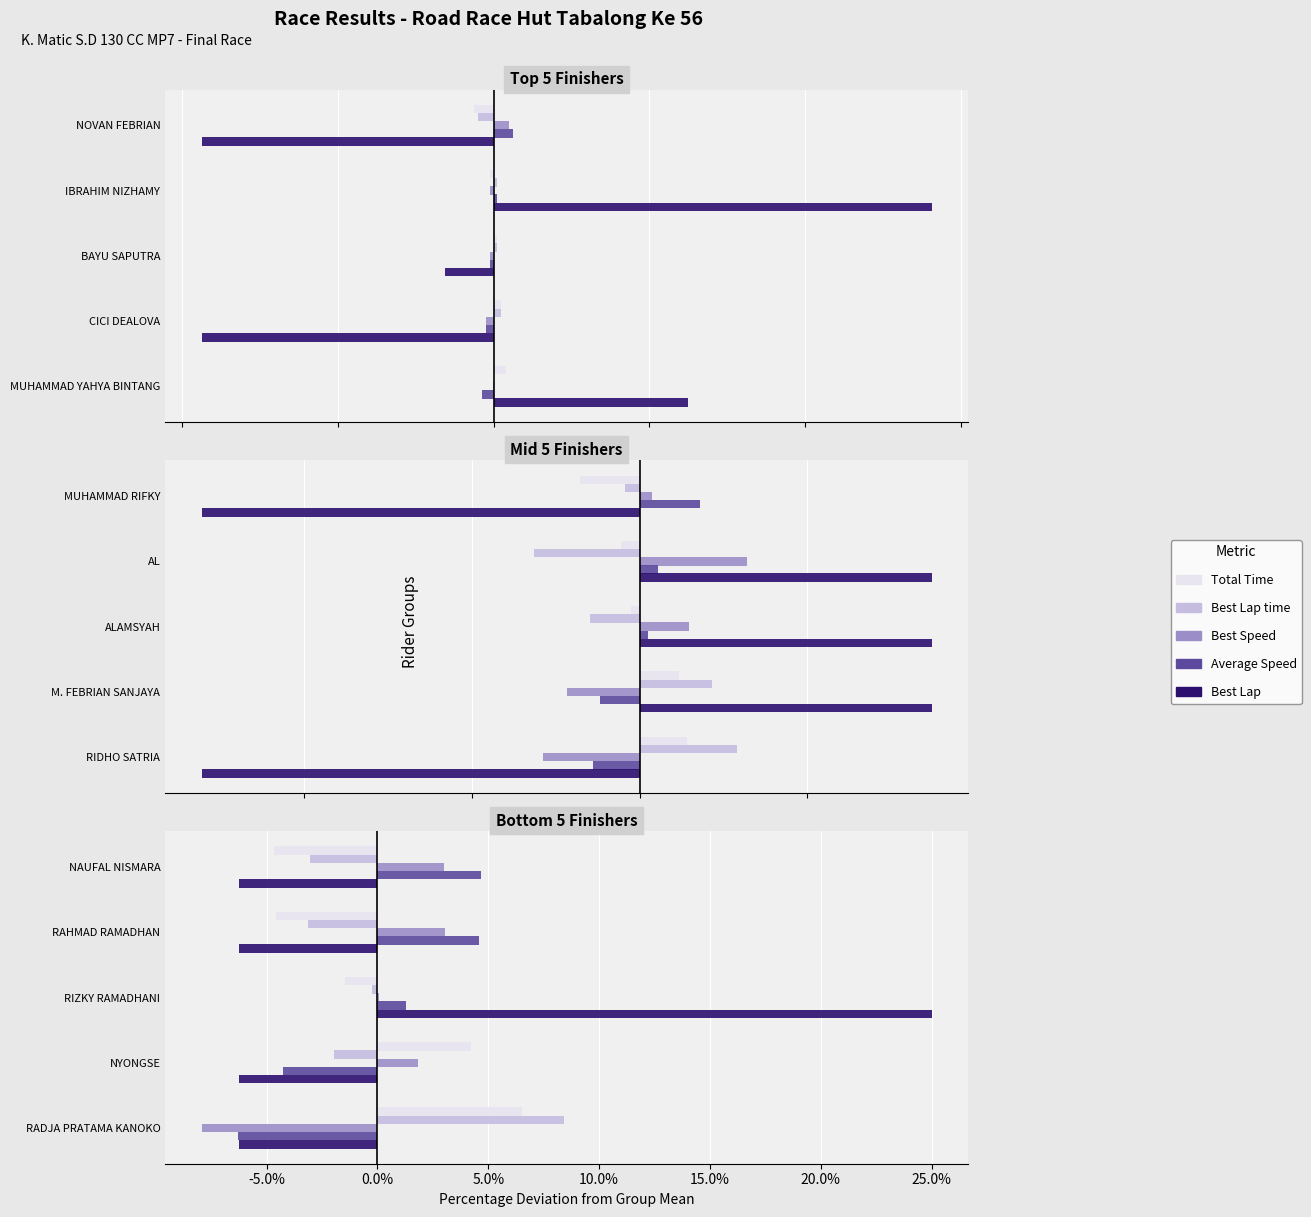

Is the value of Average Speed at -5.0% greater than the value of Best Lap time at -10.0%?

Yes